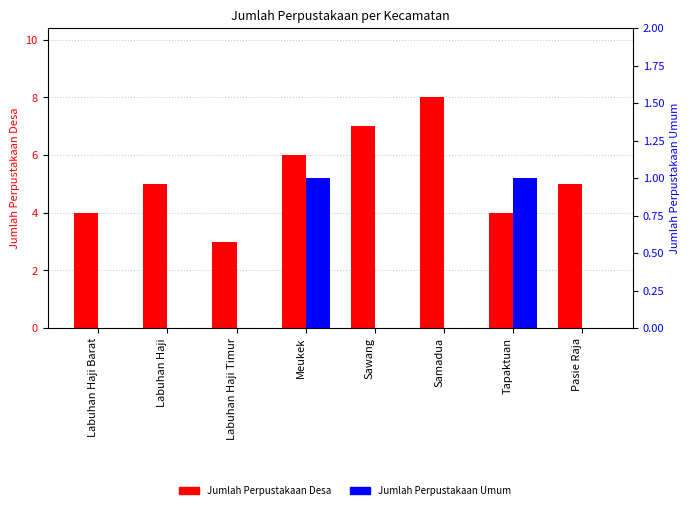

List the series in order of their overall mean, lowest first.

Jumlah Perpustakaan Umum, Jumlah Perpustakaan Desa